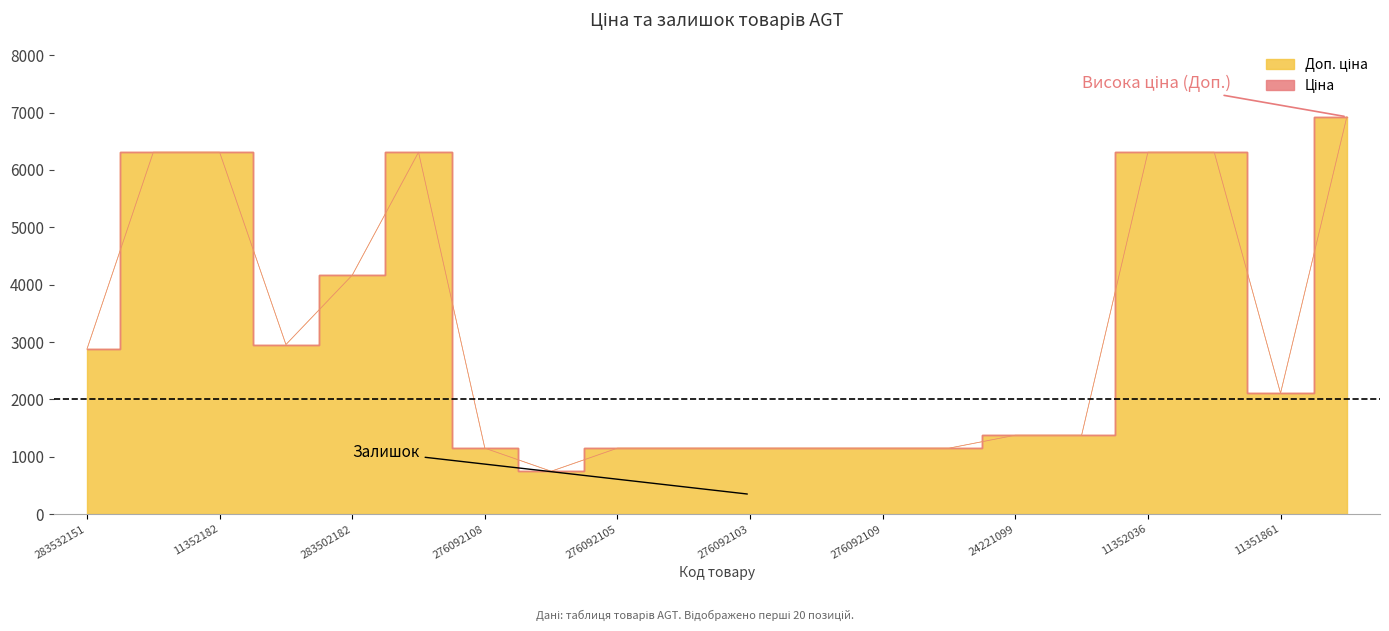

How many data points in Ціна are above 848?

16